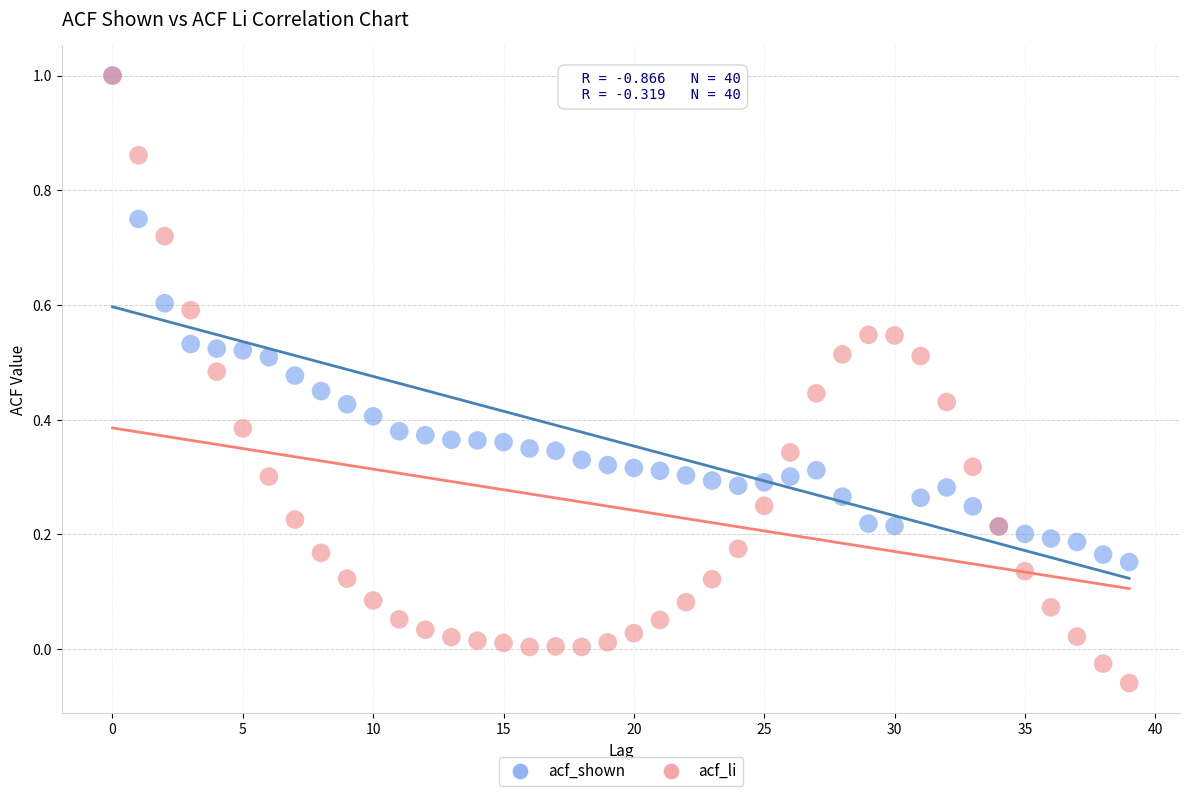

What are all the series names shown in the legend?

acf_shown, acf_li